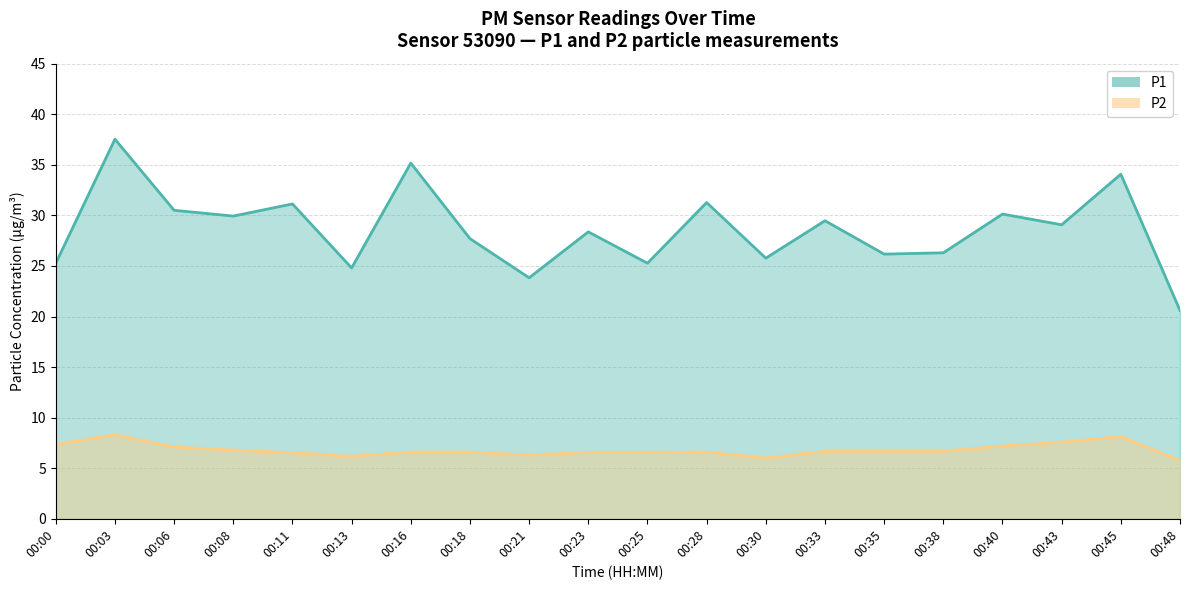

What is the maximum value for P2?

8.3